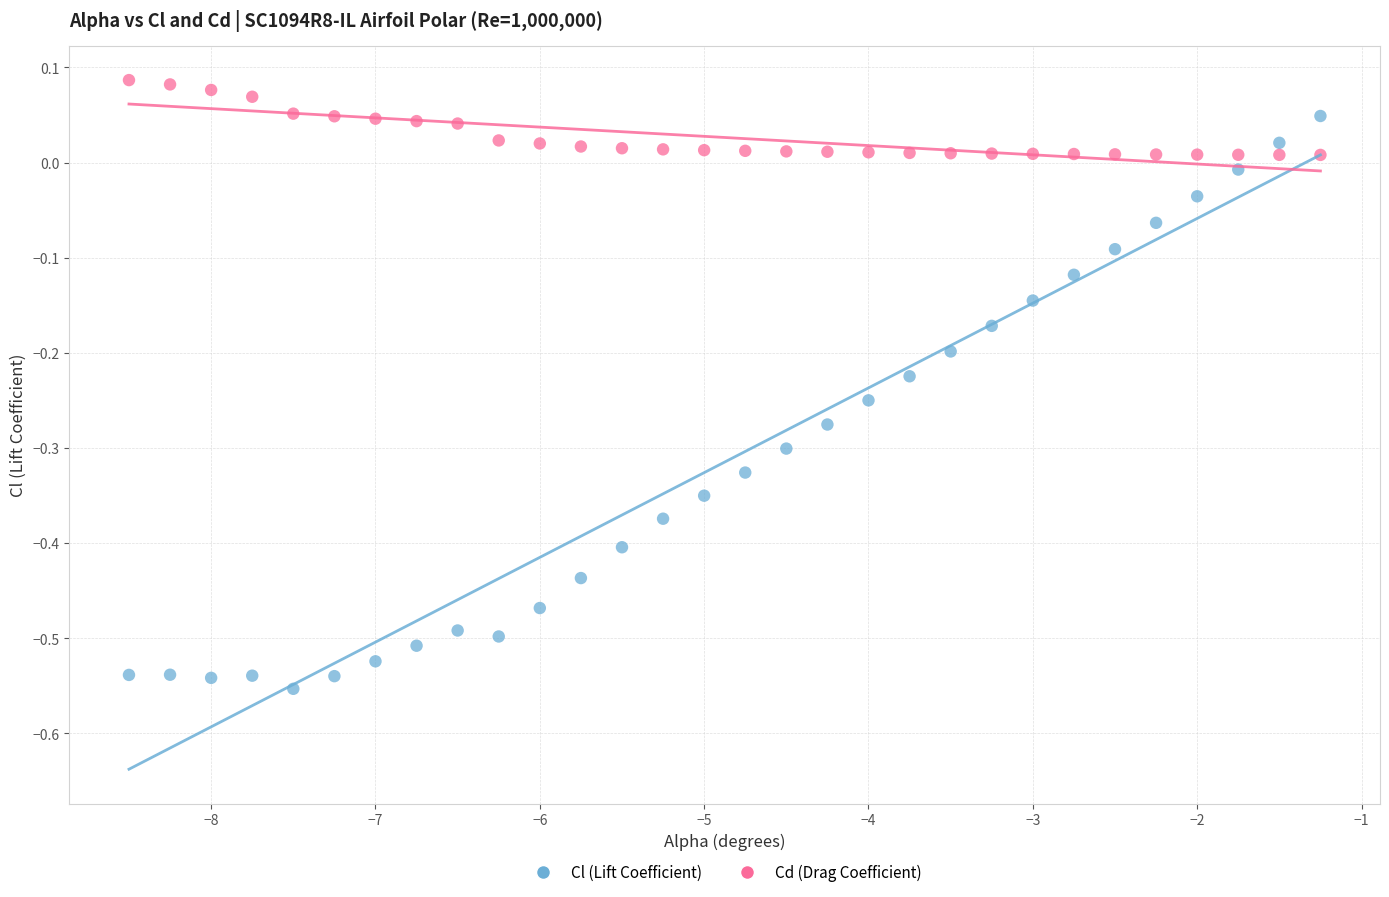

Across all data points, what is the range of X values (max minus min)?

7.2